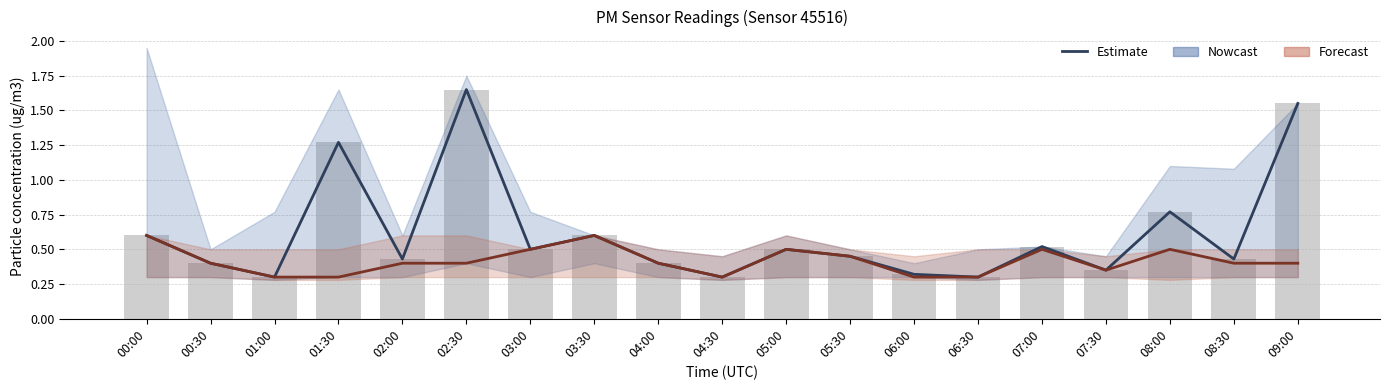

Which category has the highest value in the P2 (PM2.5) series?

00:00